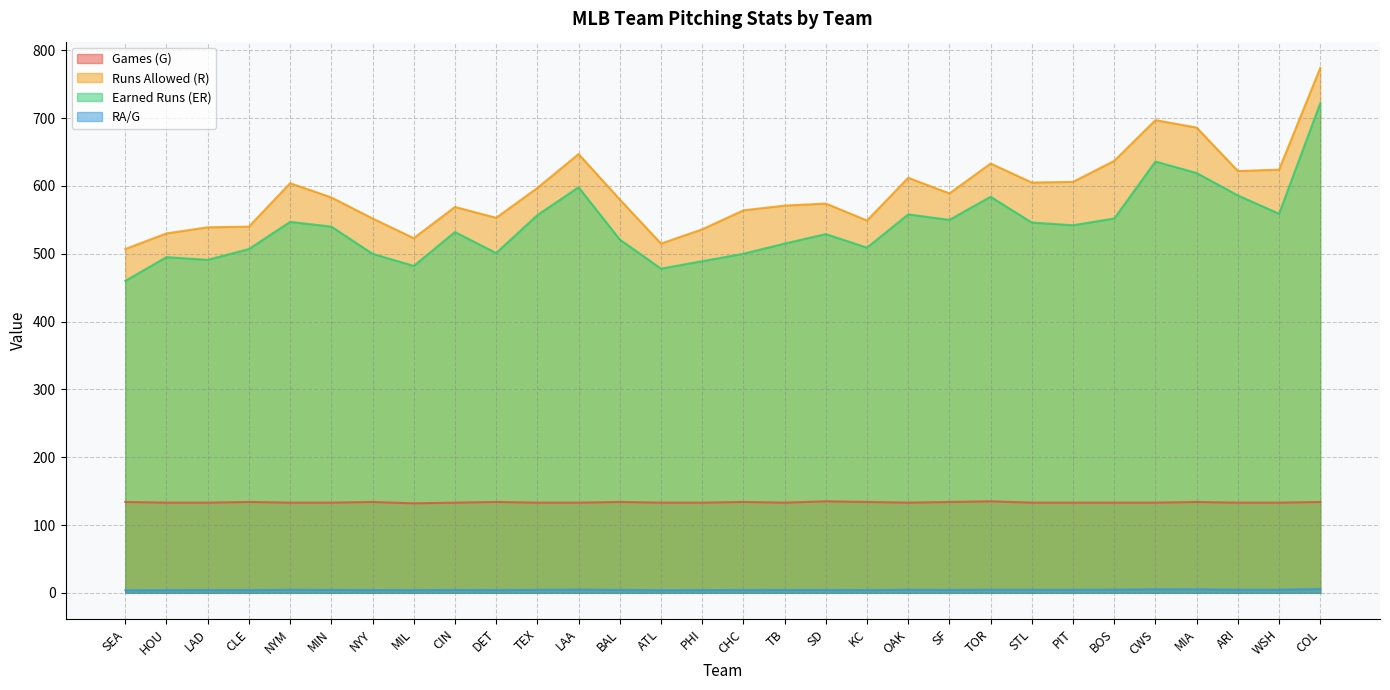

How many series are shown in this chart?

4